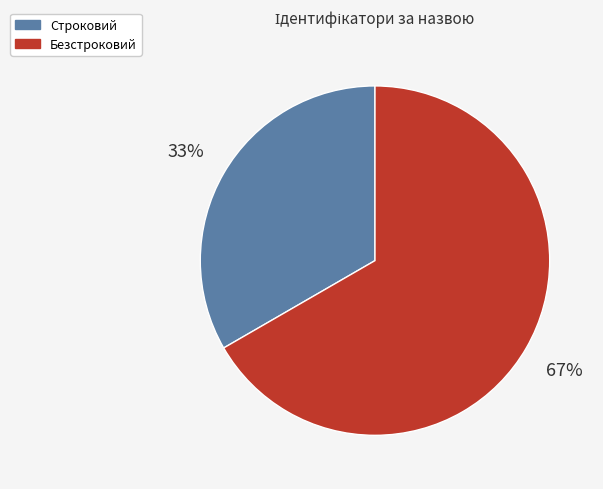

True or false: Строковий accounts for 44% of the total.

False